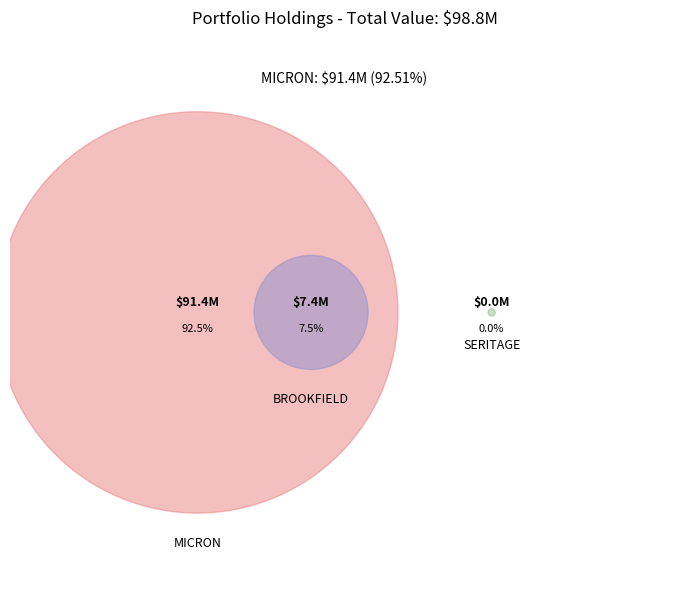

How much of the chart is everything except MICRON TECHNOLOGY INC?

7.5%